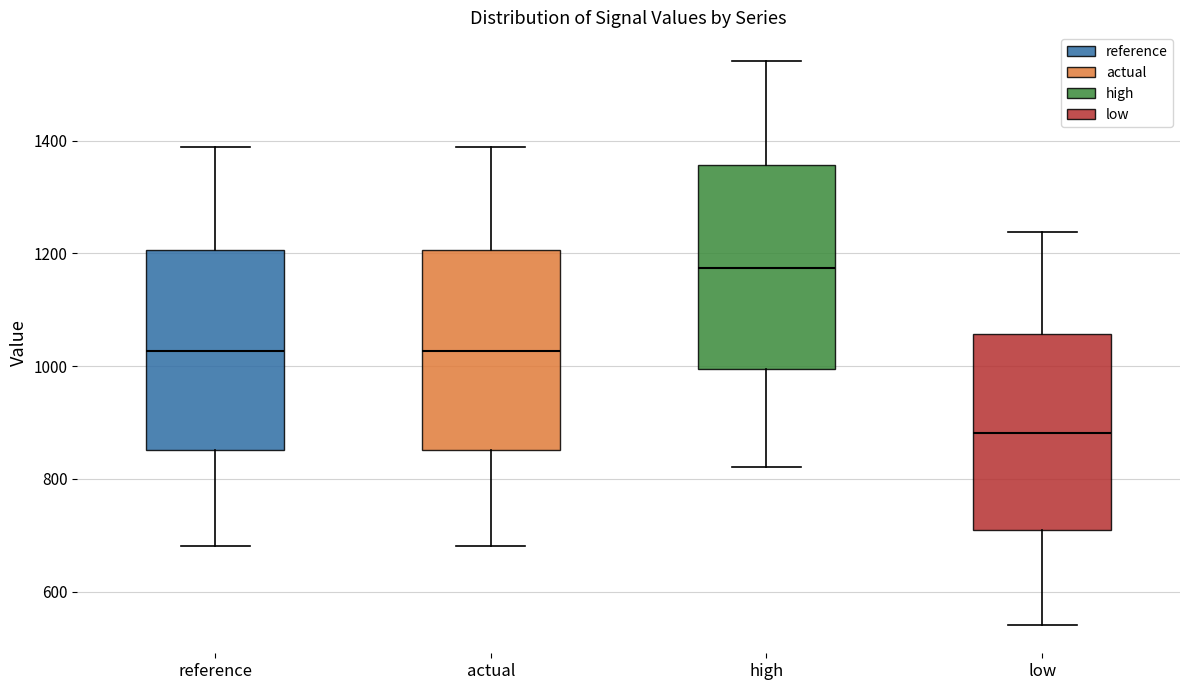

Which box's median line is the highest?

high